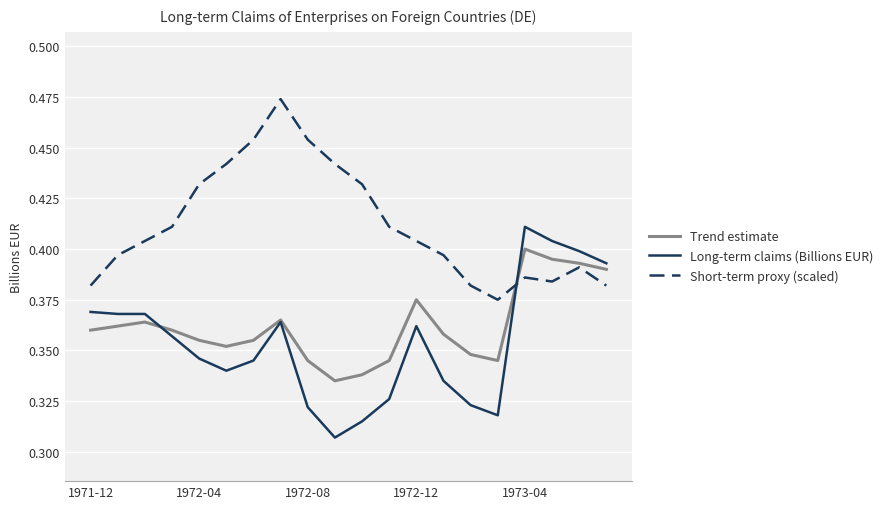

How many intersections are there between Long-term claims (Billions EUR) and Short-term proxy (scaled)?

1